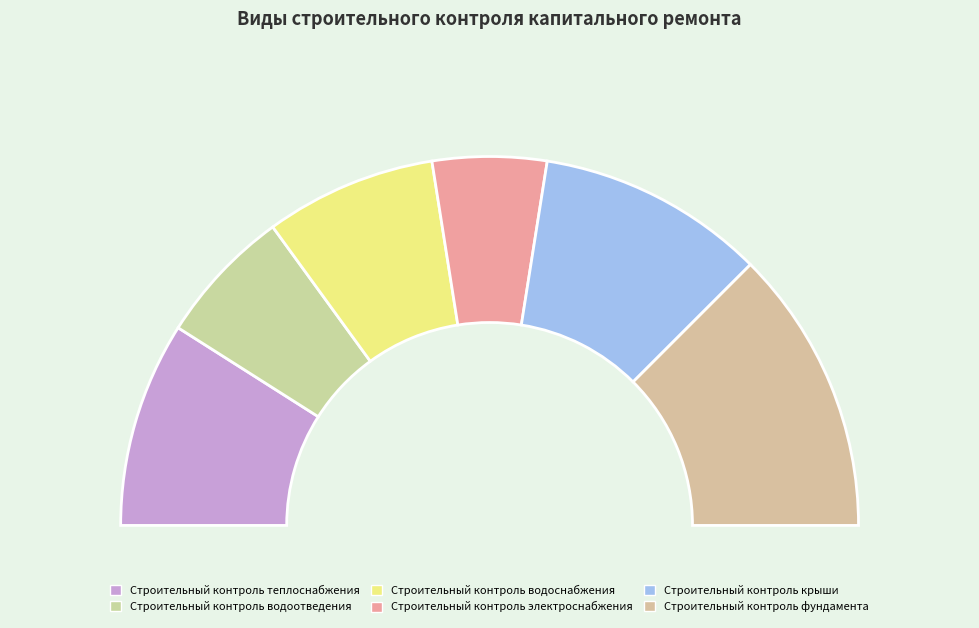

To the nearest percent, what is the difference between the Строительный контроль электроснабжения and Строительный контроль крыши slice percentages?

10%